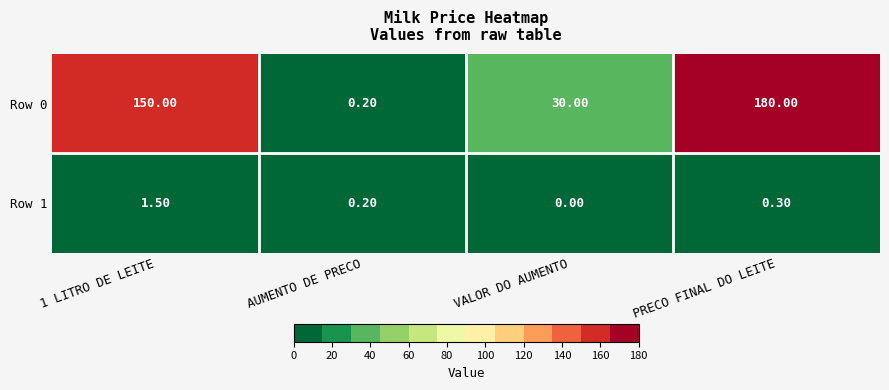

What is the spread (max minus min) of values at VALOR DO AUMENTO?

30.0